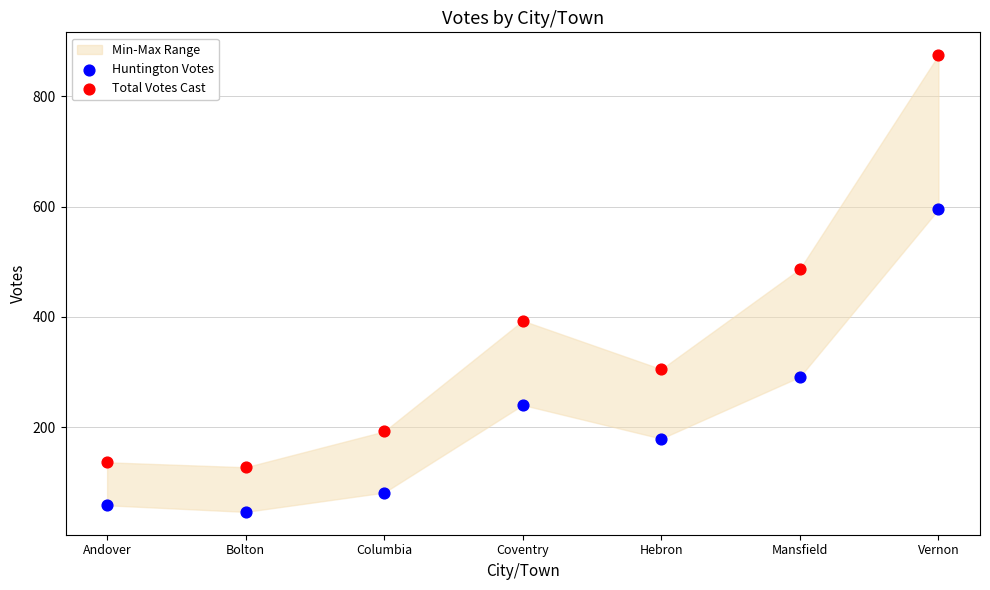

Which series has the largest Y range (max minus min)?

Total Votes Cast